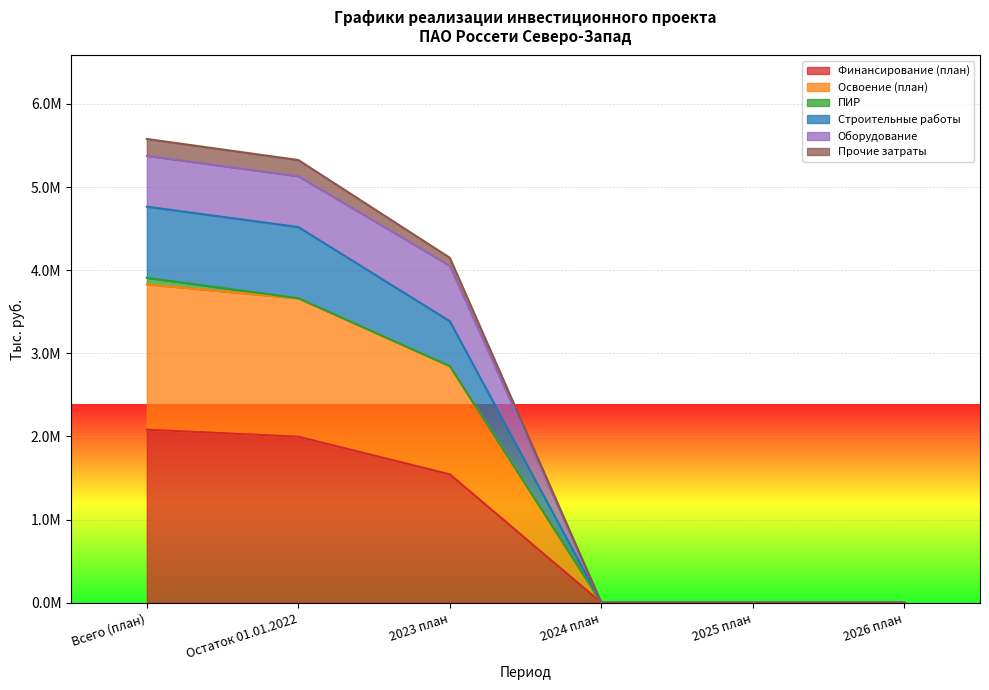

Where is Финансирование (план) nearest to the value 1040646?

2023 план